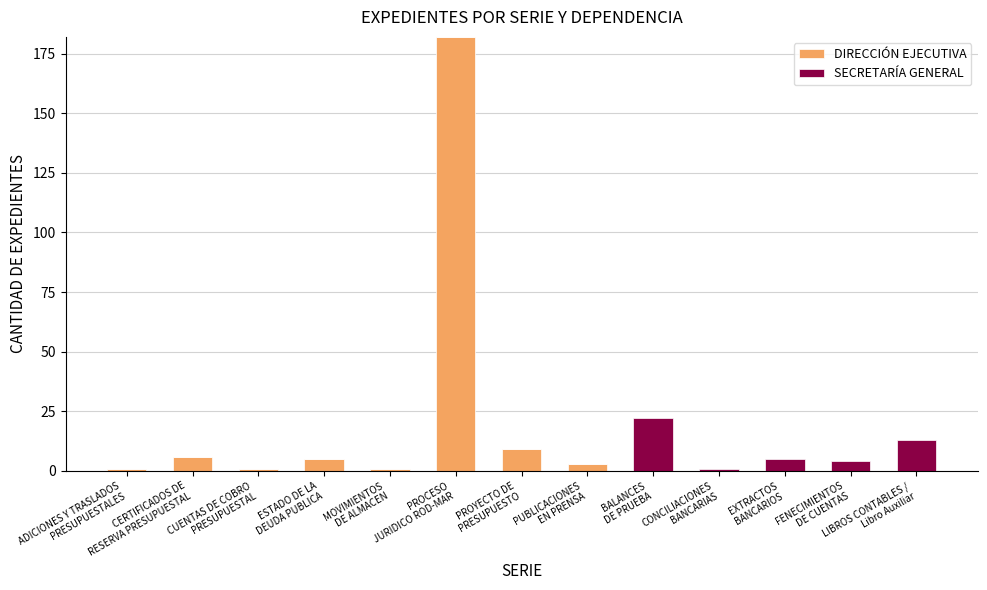

Is it true that DIRECCIÓN EJECUTIVA equals 0 at BALANCES
DE PRUEBA?

True